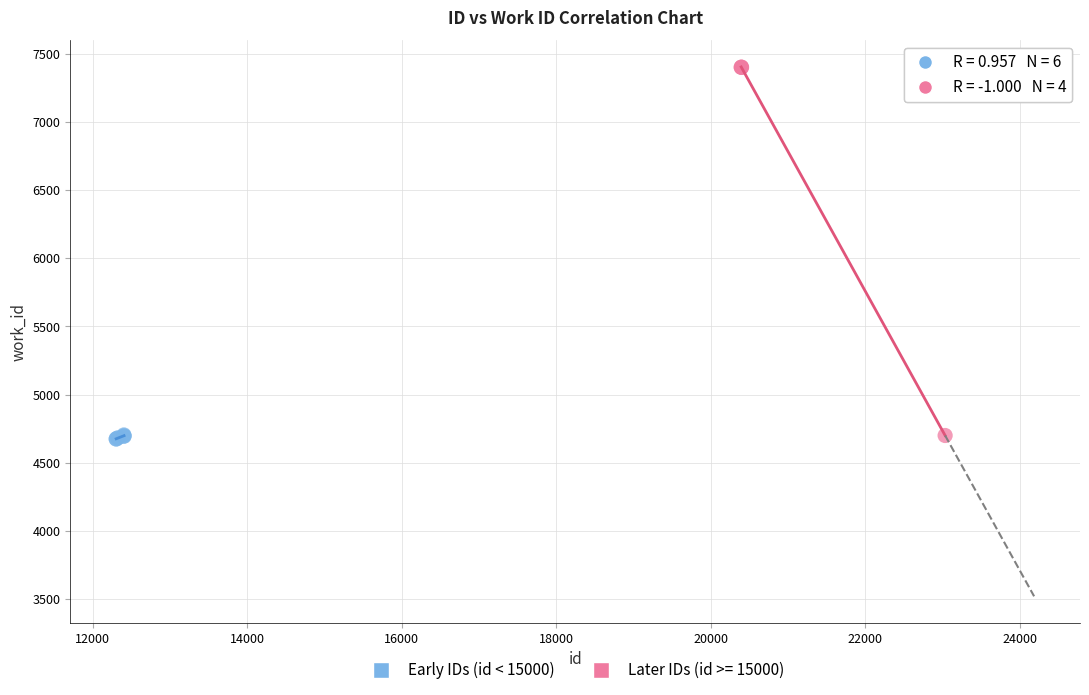

Which series has the widest spread of Y values?

Later IDs (id >= 15000)